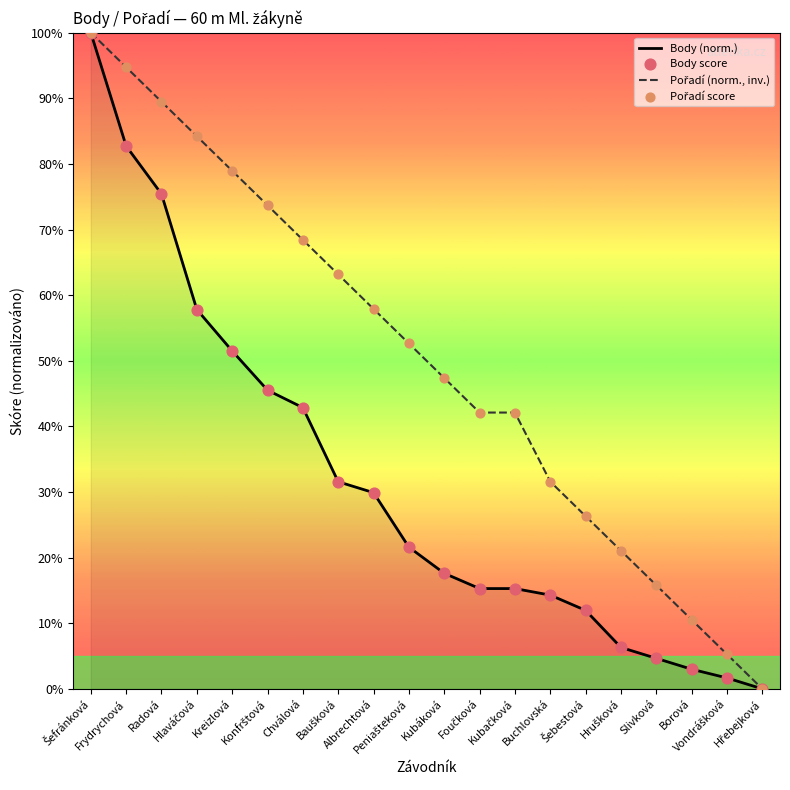

What are all the series names shown in the legend?

Body (norm.), Pořadí (norm., inv.), Body score, Pořadí score